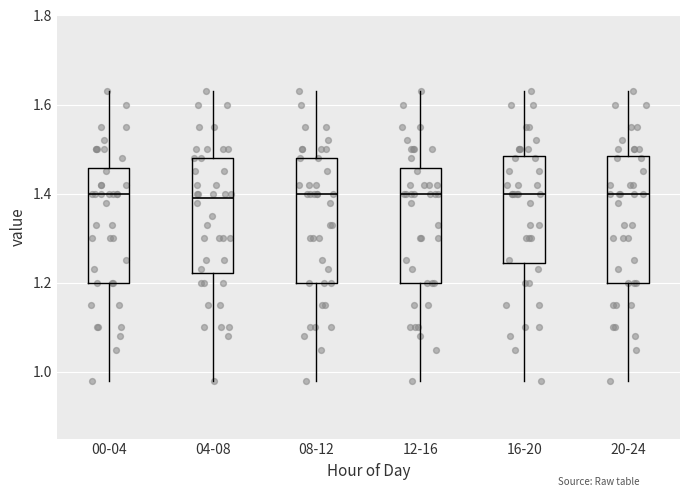

Where does the median line of the box for 08-12 sit on the y-axis? The values are not printed on the chart, so give them approximately, as read against the axis.

1.40